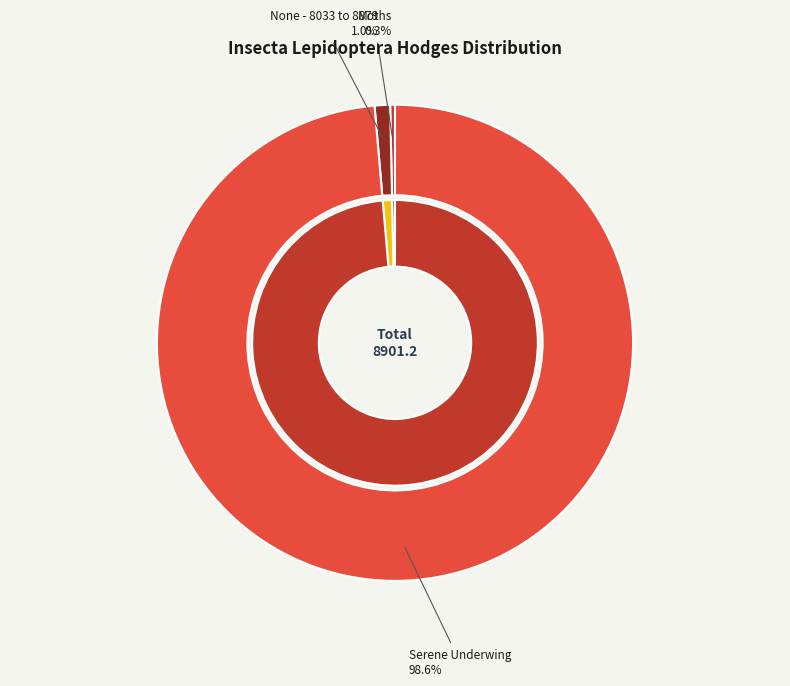

Which slice is the largest?

Serene Underwing